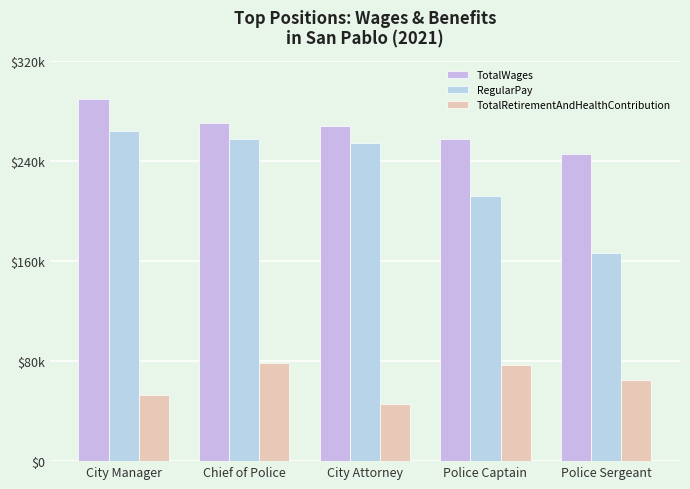

List the series in order of their overall mean, highest first.

TotalWages, RegularPay, TotalRetirementAndHealthContribution